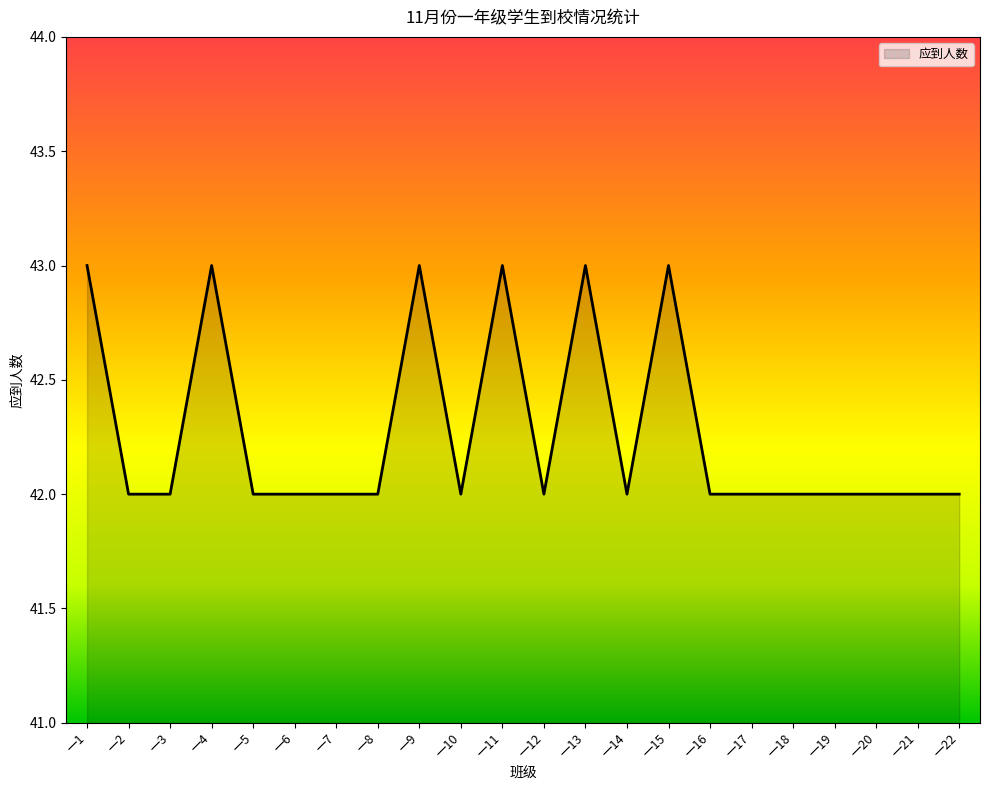

What is the maximum value shown in the chart?

43